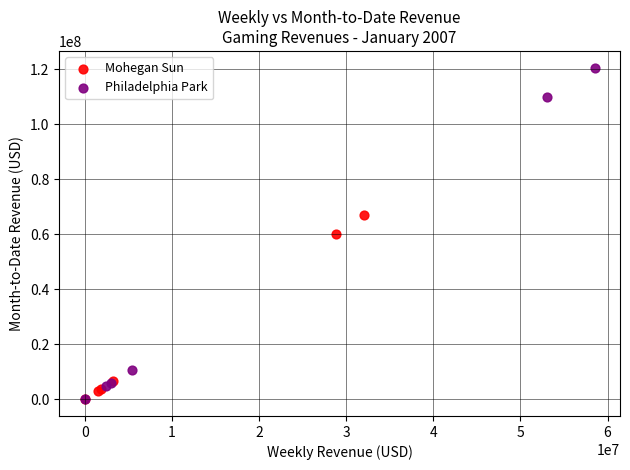

Which series contains the highest Y value?

Philadelphia Park